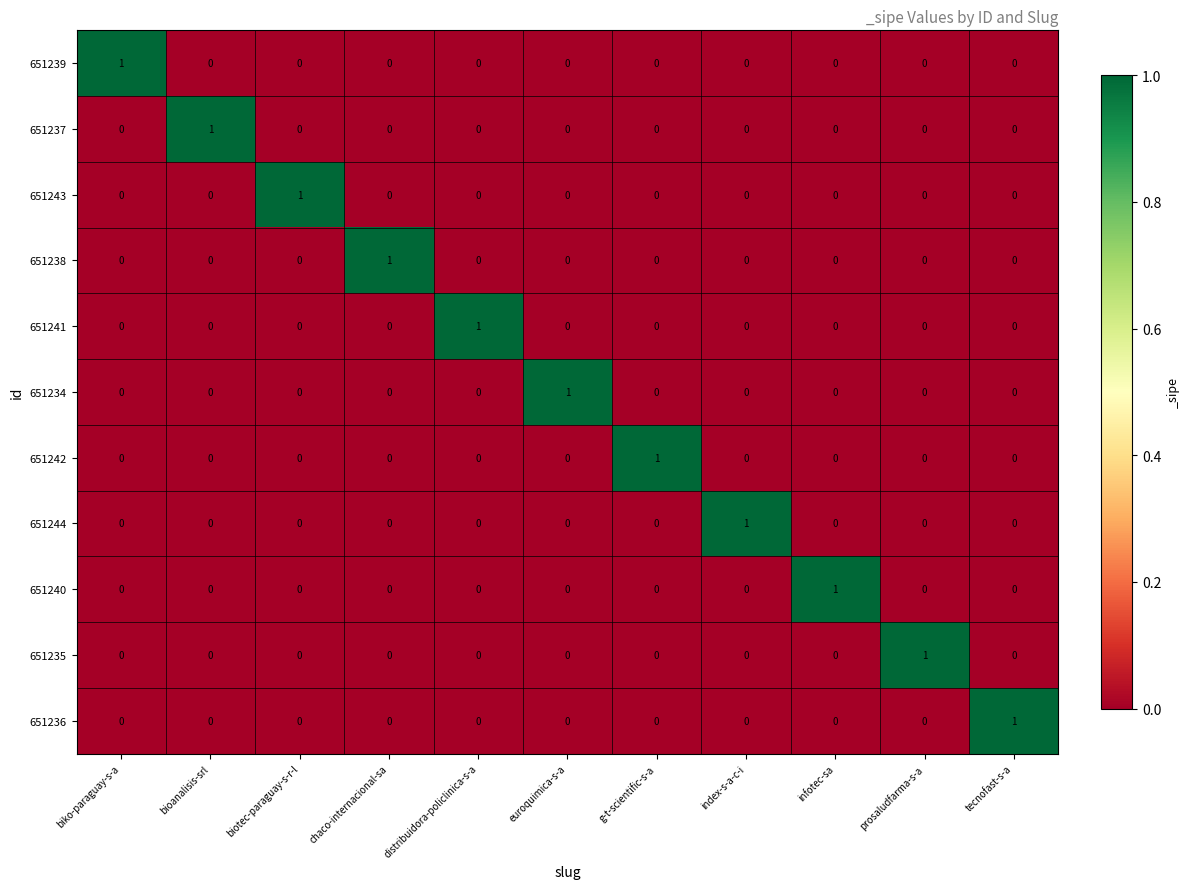

How many 651235 values are between 0 and 1?

11